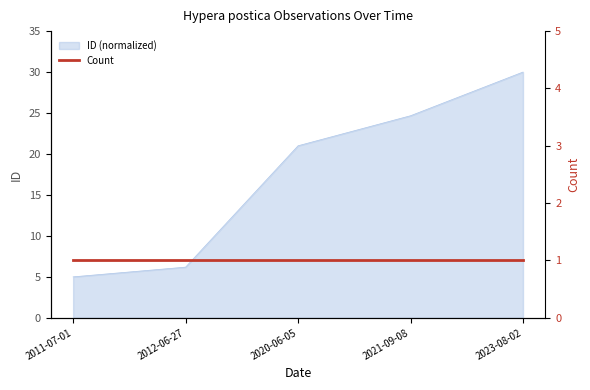

At which category does the chart reach its minimum across all series?

2011-07-01